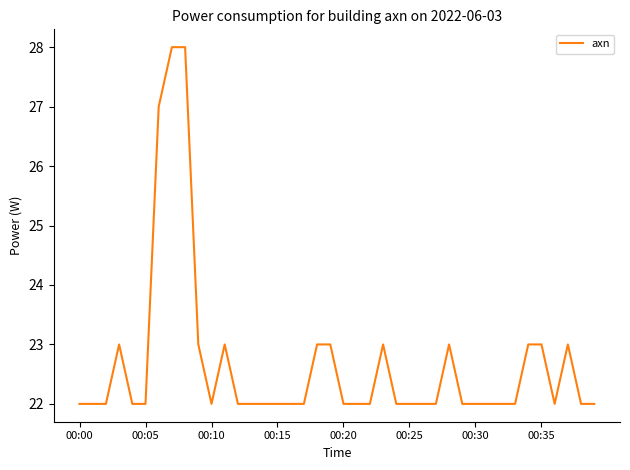

How many values are between 22 and 23?

37